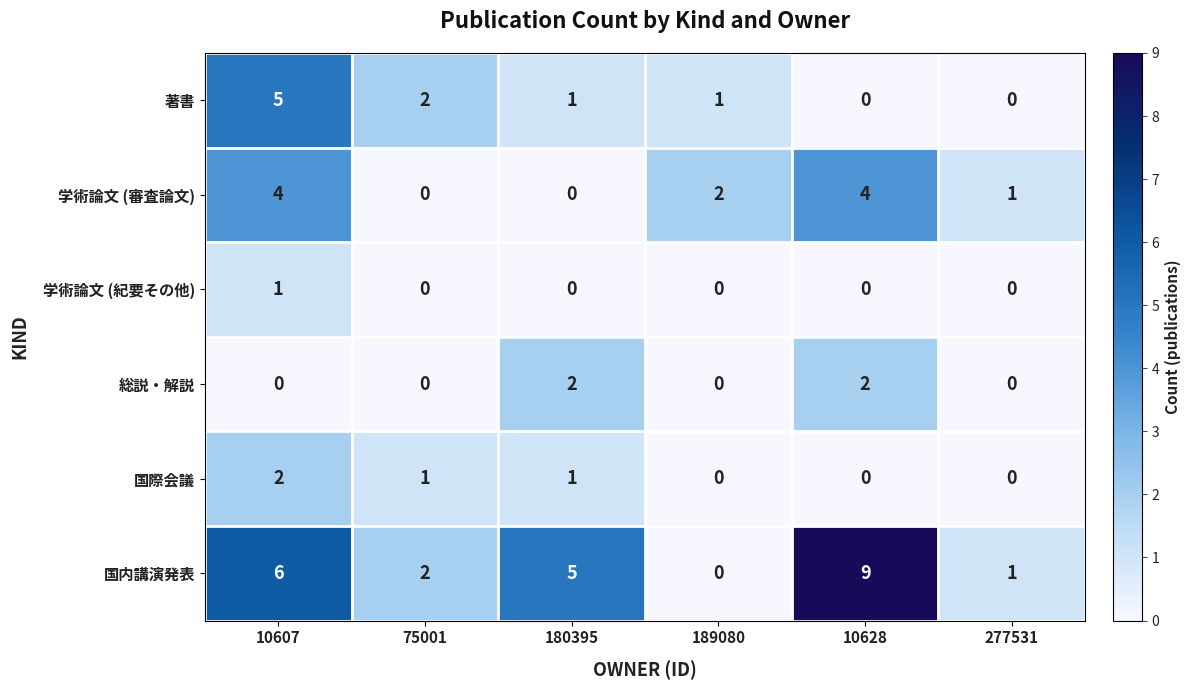

What is the sum of the 学術論文 (審査論文) values at 10628 and 189080?

6